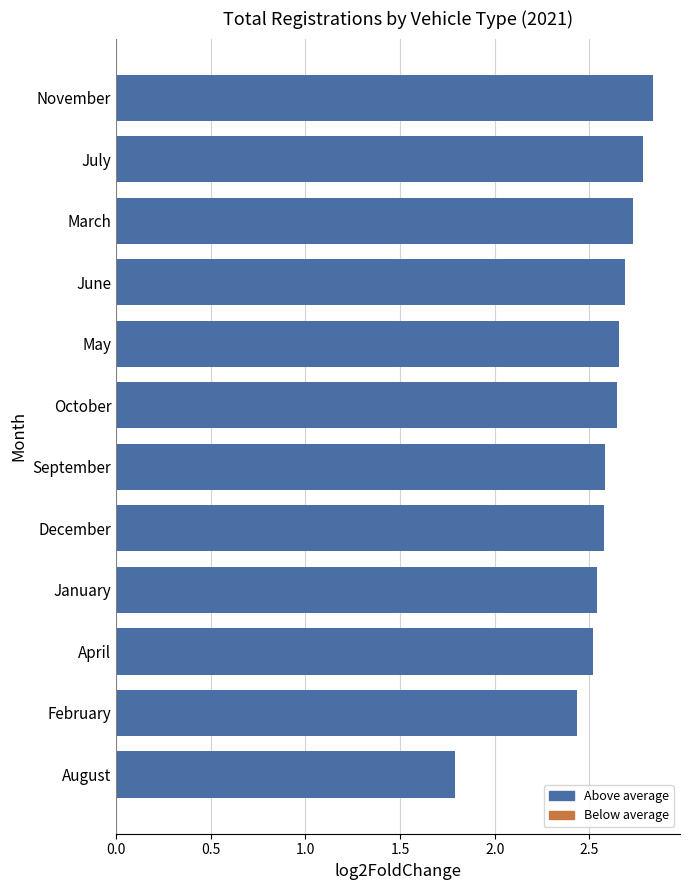

What is the difference between the maximum and second lowest values?

0.4